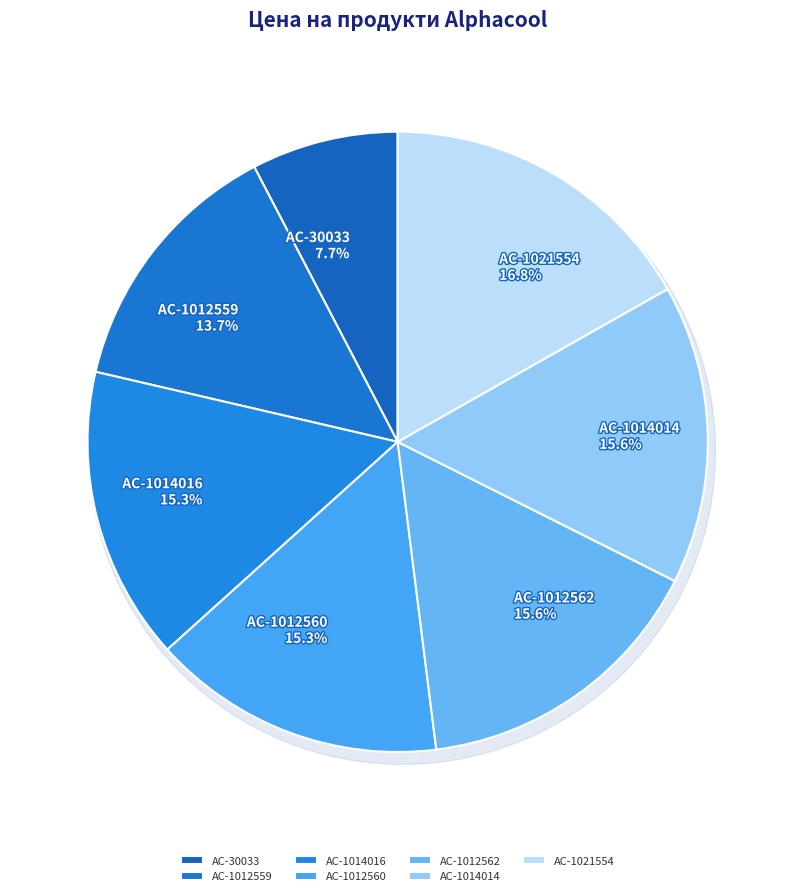

To the nearest percent, what percentage of the pie is AC-1014014?

16%